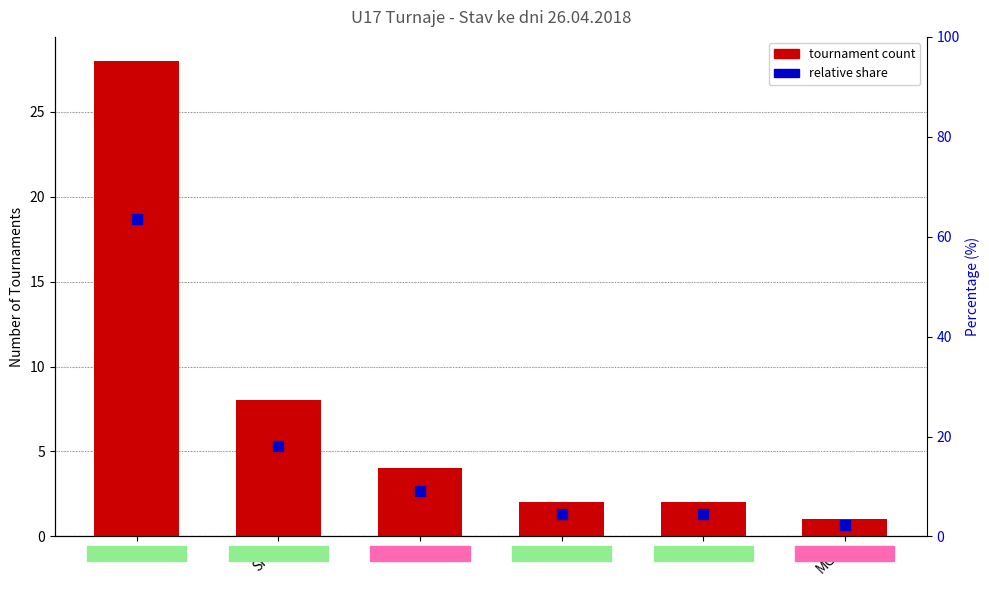

What is the total value across all series at A?

3.3